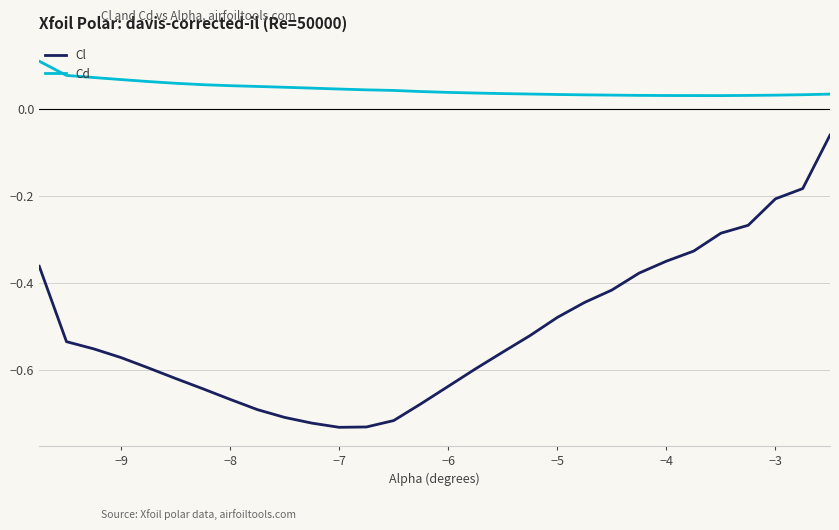

Which series has the largest total across all categories?

Cd